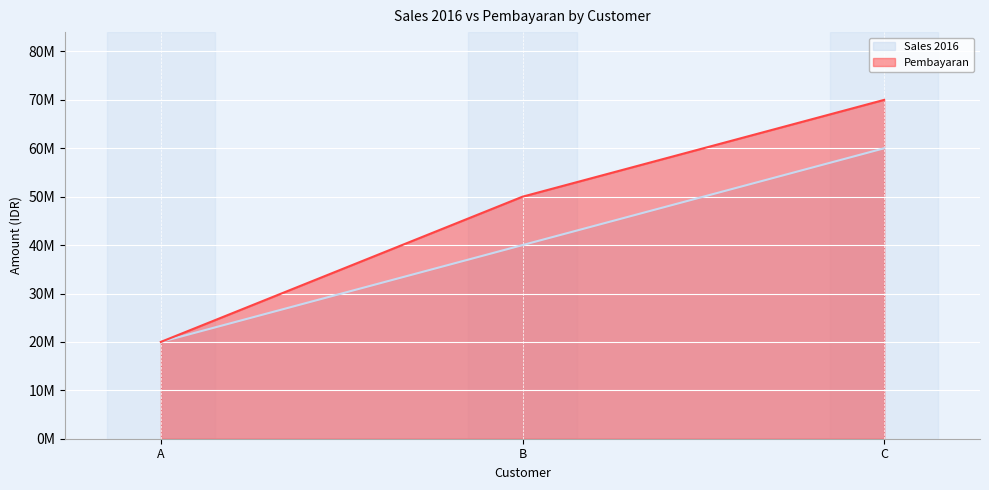

Which series has the largest total across all categories?

Pembayaran